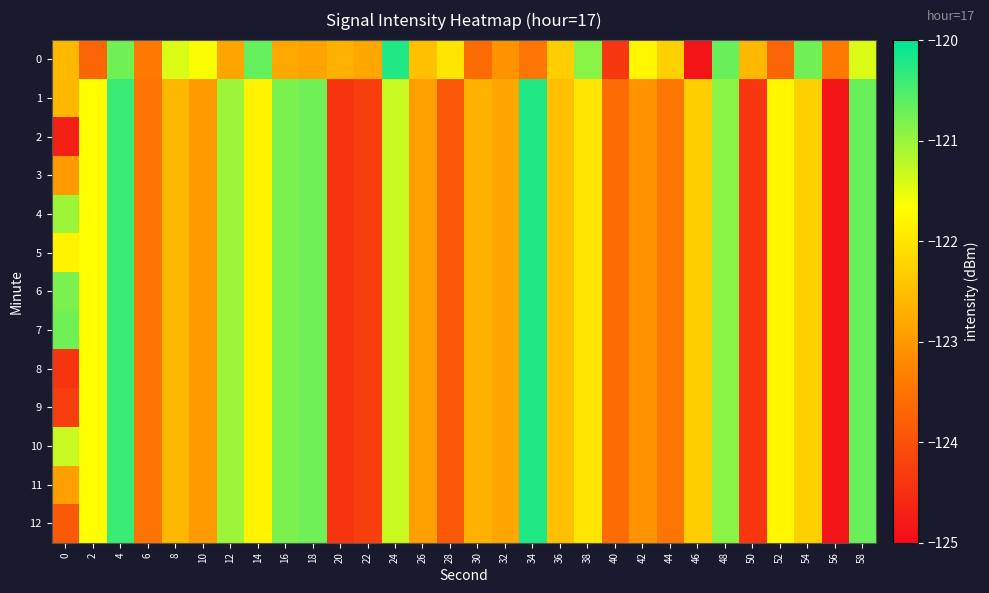

Reading left to right, list all the values displayed in this chart.

0: 0=-122.6	2=-123.7	4=-120.8	6=-123.4	8=-121.4	10=-121.6	12=-122.8	14=-120.7	16=-122.8	18=-122.9	20=-122.7	22=-122.8	24=-120.2	26=-122.5	28=-122.0	30=-123.6	32=-123.1	34=-123.5	36=-122.3	38=-120.9	40=-124.4	42=-121.8	44=-122.3	46=-124.9	48=-120.7	50=-122.6	52=-123.7	54=-120.8	56=-123.4	58=-121.4
1: 0=-122.6	2=-121.7	4=-120.4	6=-123.5	8=-122.6	10=-123.0	12=-121.0	14=-121.8	16=-120.8	18=-120.7	20=-124.4	22=-124.3	24=-121.3	26=-122.9	28=-123.9	30=-122.7	32=-122.8	34=-120.2	36=-122.5	38=-122.0	40=-123.6	42=-123.1	44=-123.5	46=-122.3	48=-120.9	50=-124.4	52=-121.8	54=-122.3	56=-124.9	58=-120.7
2: 0=-124.7	2=-121.7	4=-120.4	6=-123.5	8=-122.6	10=-123.0	12=-121.0	14=-121.8	16=-120.8	18=-120.7	20=-124.4	22=-124.3	24=-121.3	26=-122.9	28=-123.9	30=-122.7	32=-122.8	34=-120.2	36=-122.5	38=-122.0	40=-123.6	42=-123.1	44=-123.5	46=-122.3	48=-120.9	50=-124.4	52=-121.8	54=-122.3	56=-124.9	58=-120.7
3: 0=-123.0	2=-121.7	4=-120.4	6=-123.5	8=-122.6	10=-123.0	12=-121.0	14=-121.8	16=-120.8	18=-120.7	20=-124.4	22=-124.3	24=-121.3	26=-122.9	28=-123.9	30=-122.7	32=-122.8	34=-120.2	36=-122.5	38=-122.0	40=-123.6	42=-123.1	44=-123.5	46=-122.3	48=-120.9	50=-124.4	52=-121.8	54=-122.3	56=-124.9	58=-120.7
4: 0=-121.0	2=-121.7	4=-120.4	6=-123.5	8=-122.6	10=-123.0	12=-121.0	14=-121.8	16=-120.8	18=-120.7	20=-124.4	22=-124.3	24=-121.3	26=-122.9	28=-123.9	30=-122.7	32=-122.8	34=-120.2	36=-122.5	38=-122.0	40=-123.6	42=-123.1	44=-123.5	46=-122.3	48=-120.9	50=-124.4	52=-121.8	54=-122.3	56=-124.9	58=-120.7
5: 0=-121.8	2=-121.7	4=-120.4	6=-123.5	8=-122.6	10=-123.0	12=-121.0	14=-121.8	16=-120.8	18=-120.7	20=-124.4	22=-124.3	24=-121.3	26=-122.9	28=-123.9	30=-122.7	32=-122.8	34=-120.2	36=-122.5	38=-122.0	40=-123.6	42=-123.1	44=-123.5	46=-122.3	48=-120.9	50=-124.4	52=-121.8	54=-122.3	56=-124.9	58=-120.7
6: 0=-120.8	2=-121.7	4=-120.4	6=-123.5	8=-122.6	10=-123.0	12=-121.0	14=-121.8	16=-120.8	18=-120.7	20=-124.4	22=-124.3	24=-121.3	26=-122.9	28=-123.9	30=-122.7	32=-122.8	34=-120.2	36=-122.5	38=-122.0	40=-123.6	42=-123.1	44=-123.5	46=-122.3	48=-120.9	50=-124.4	52=-121.8	54=-122.3	56=-124.9	58=-120.7
7: 0=-120.7	2=-121.7	4=-120.4	6=-123.5	8=-122.6	10=-123.0	12=-121.0	14=-121.8	16=-120.8	18=-120.7	20=-124.4	22=-124.3	24=-121.3	26=-122.9	28=-123.9	30=-122.7	32=-122.8	34=-120.2	36=-122.5	38=-122.0	40=-123.6	42=-123.1	44=-123.5	46=-122.3	48=-120.9	50=-124.4	52=-121.8	54=-122.3	56=-124.9	58=-120.7
8: 0=-124.4	2=-121.7	4=-120.4	6=-123.5	8=-122.6	10=-123.0	12=-121.0	14=-121.8	16=-120.8	18=-120.7	20=-124.4	22=-124.3	24=-121.3	26=-122.9	28=-123.9	30=-122.7	32=-122.8	34=-120.2	36=-122.5	38=-122.0	40=-123.6	42=-123.1	44=-123.5	46=-122.3	48=-120.9	50=-124.4	52=-121.8	54=-122.3	56=-124.9	58=-120.7
9: 0=-124.3	2=-121.7	4=-120.4	6=-123.5	8=-122.6	10=-123.0	12=-121.0	14=-121.8	16=-120.8	18=-120.7	20=-124.4	22=-124.3	24=-121.3	26=-122.9	28=-123.9	30=-122.7	32=-122.8	34=-120.2	36=-122.5	38=-122.0	40=-123.6	42=-123.1	44=-123.5	46=-122.3	48=-120.9	50=-124.4	52=-121.8	54=-122.3	56=-124.9	58=-120.7
10: 0=-121.3	2=-121.7	4=-120.4	6=-123.5	8=-122.6	10=-123.0	12=-121.0	14=-121.8	16=-120.8	18=-120.7	20=-124.4	22=-124.3	24=-121.3	26=-122.9	28=-123.9	30=-122.7	32=-122.8	34=-120.2	36=-122.5	38=-122.0	40=-123.6	42=-123.1	44=-123.5	46=-122.3	48=-120.9	50=-124.4	52=-121.8	54=-122.3	56=-124.9	58=-120.7
11: 0=-122.9	2=-121.7	4=-120.4	6=-123.5	8=-122.6	10=-123.0	12=-121.0	14=-121.8	16=-120.8	18=-120.7	20=-124.4	22=-124.3	24=-121.3	26=-122.9	28=-123.9	30=-122.7	32=-122.8	34=-120.2	36=-122.5	38=-122.0	40=-123.6	42=-123.1	44=-123.5	46=-122.3	48=-120.9	50=-124.4	52=-121.8	54=-122.3	56=-124.9	58=-120.7
12: 0=-123.9	2=-121.7	4=-120.4	6=-123.5	8=-122.6	10=-123.0	12=-121.0	14=-121.8	16=-120.8	18=-120.7	20=-124.4	22=-124.3	24=-121.3	26=-122.9	28=-123.9	30=-122.7	32=-122.8	34=-120.2	36=-122.5	38=-122.0	40=-123.6	42=-123.1	44=-123.5	46=-122.3	48=-120.9	50=-124.4	52=-121.8	54=-122.3	56=-124.9	58=-120.7